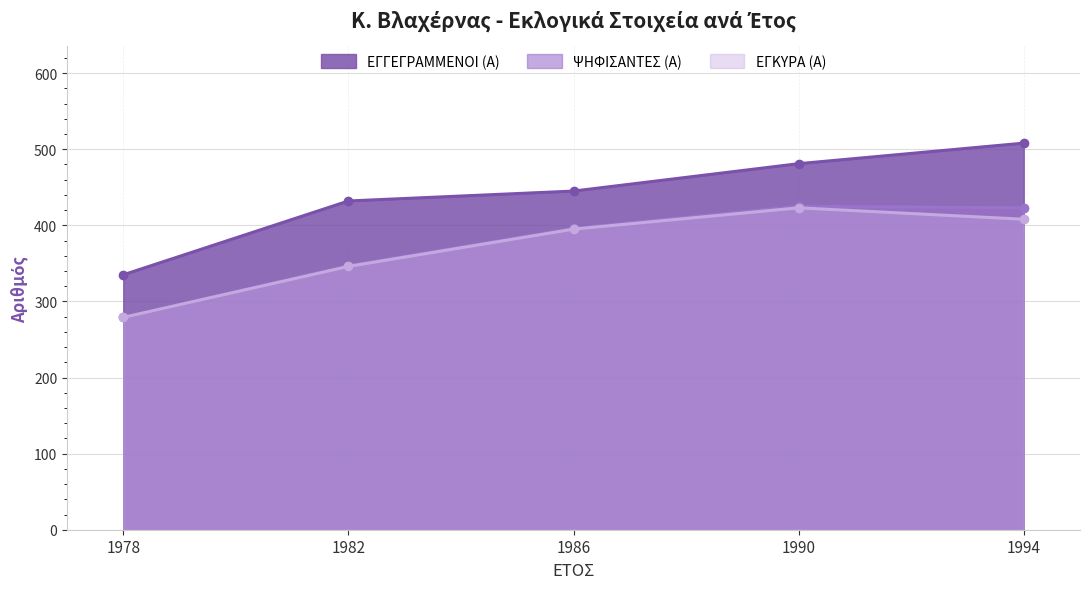

At which label does ΕΓΚΥΡΑ (Α) reach its minimum?

1978